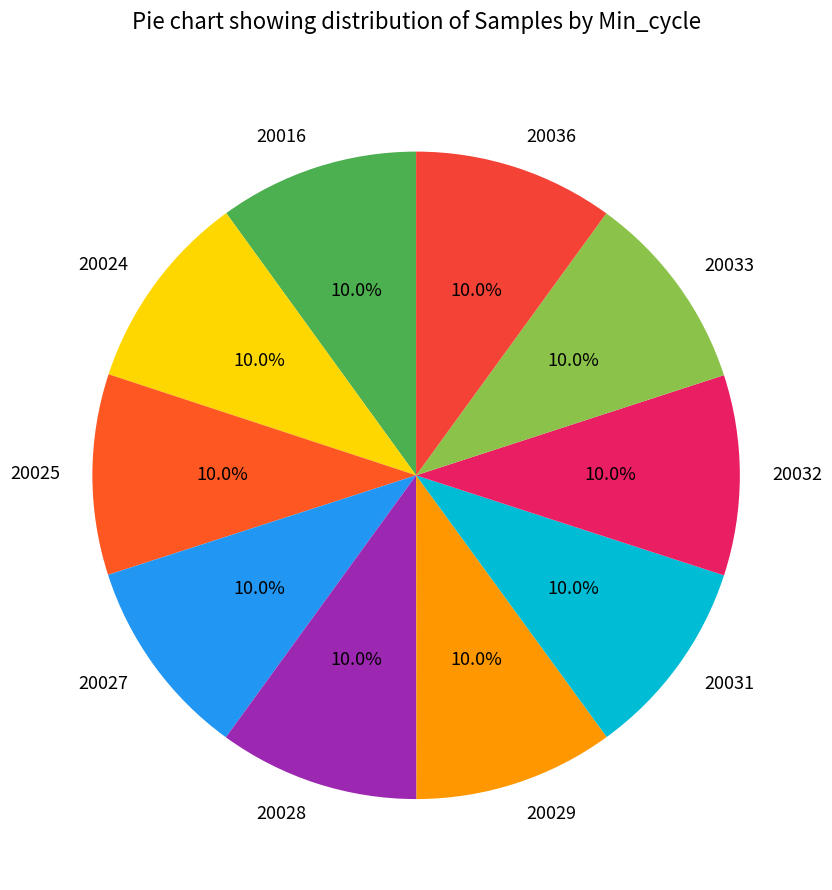

Is there any slice that represents more than half of the pie?

No